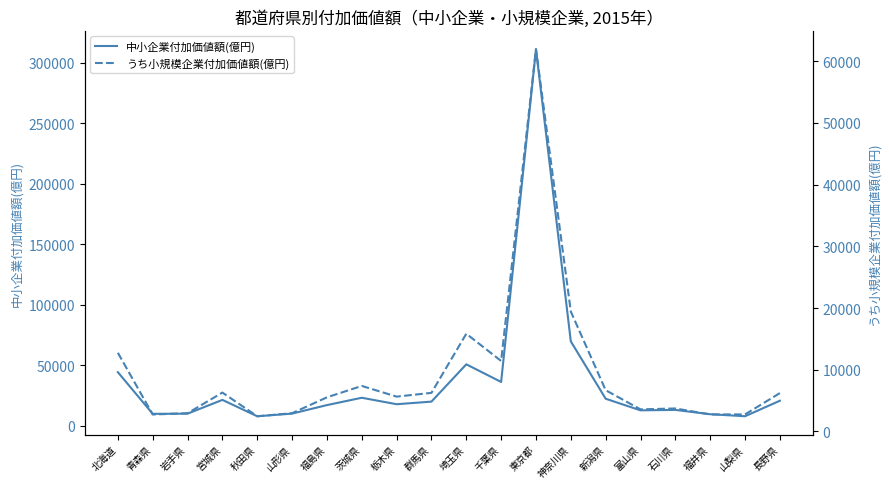

How many data points in 中小企業付加価値額(億円) are above 20020?

10